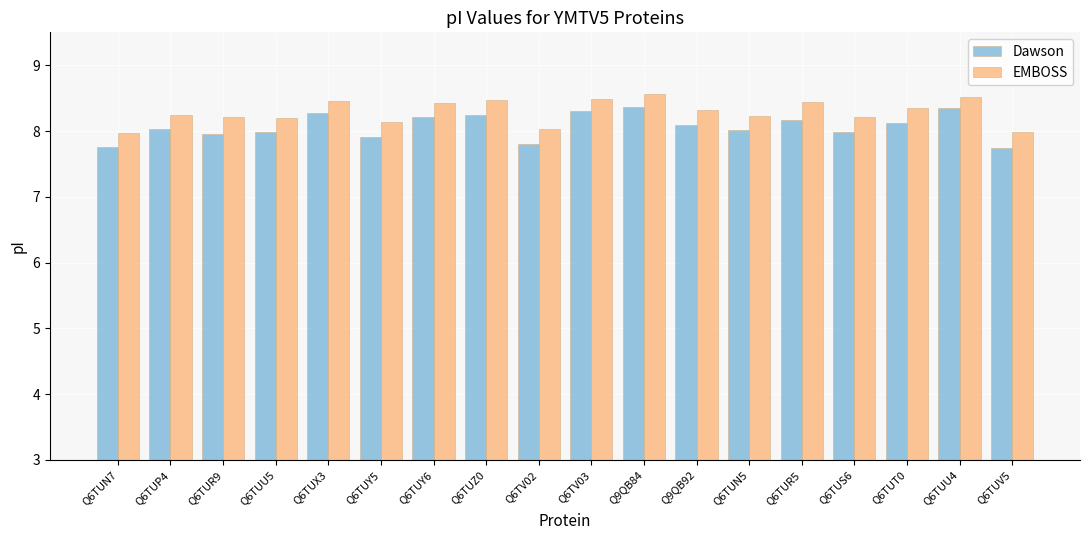

What is the difference between the Dawson values at Q6TUX3 and Q6TV02?

0.5